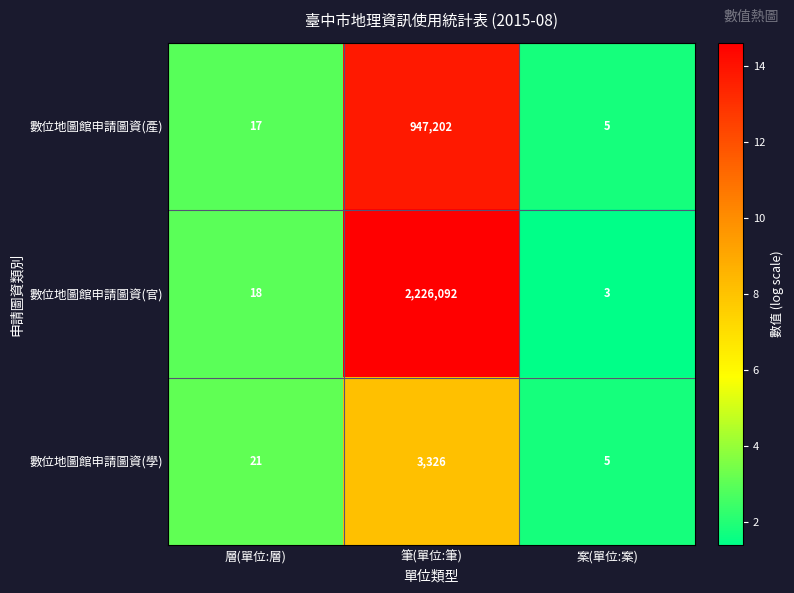

Which series has the largest total across all categories?

數位地圖館申請圖資(官)